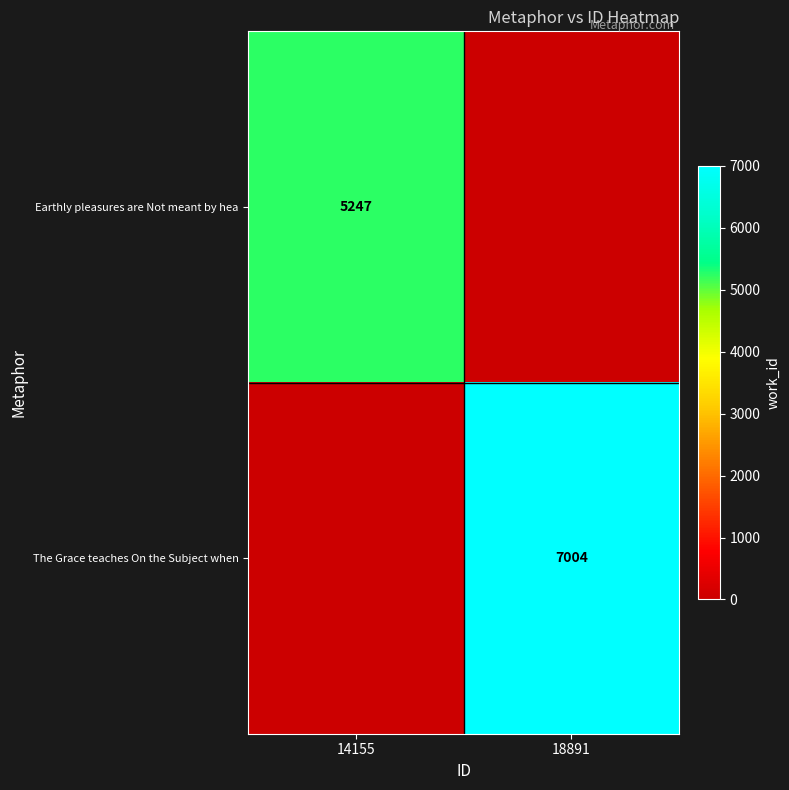

The The Grace teaches On the Subject when series shows 10427 at 18891. True or false?

False